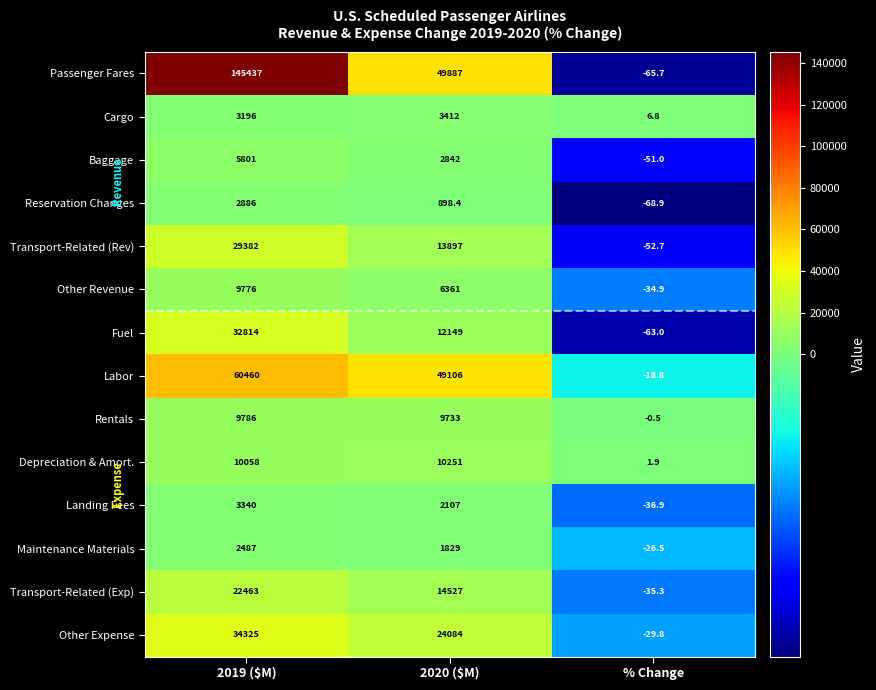

The Reservation Changes series shows 331.6 at 2020 ($M). True or false?

False